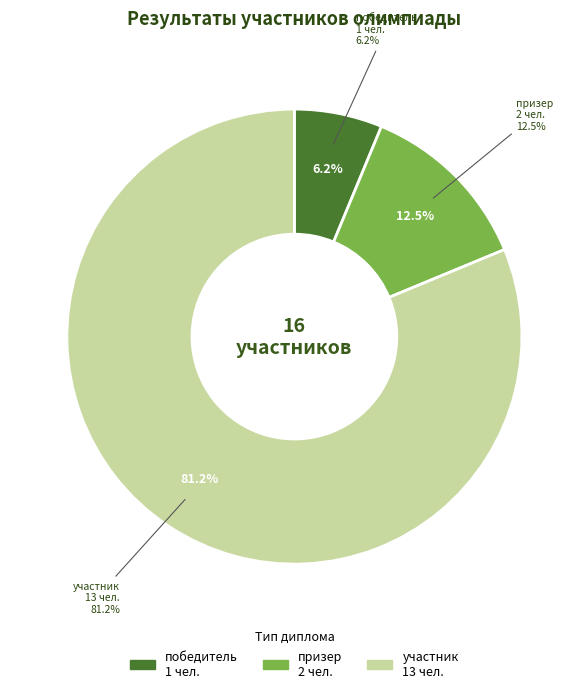

Rank the categories by value from highest to lowest.

участник, призер, победитель